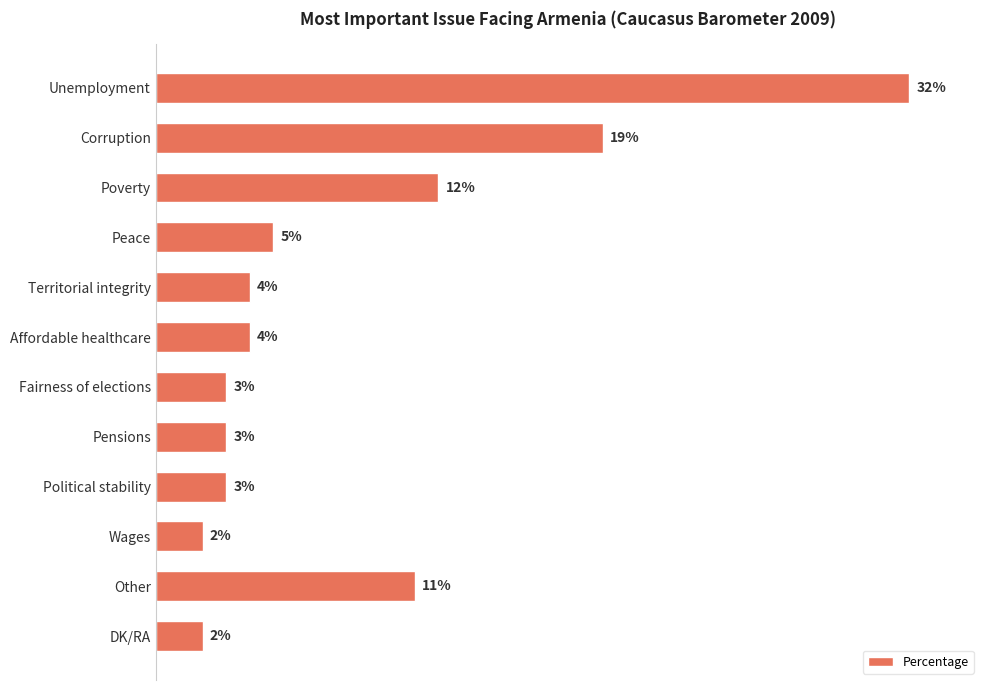

Between Affordable healthcare and Wages, which is larger?

Affordable healthcare